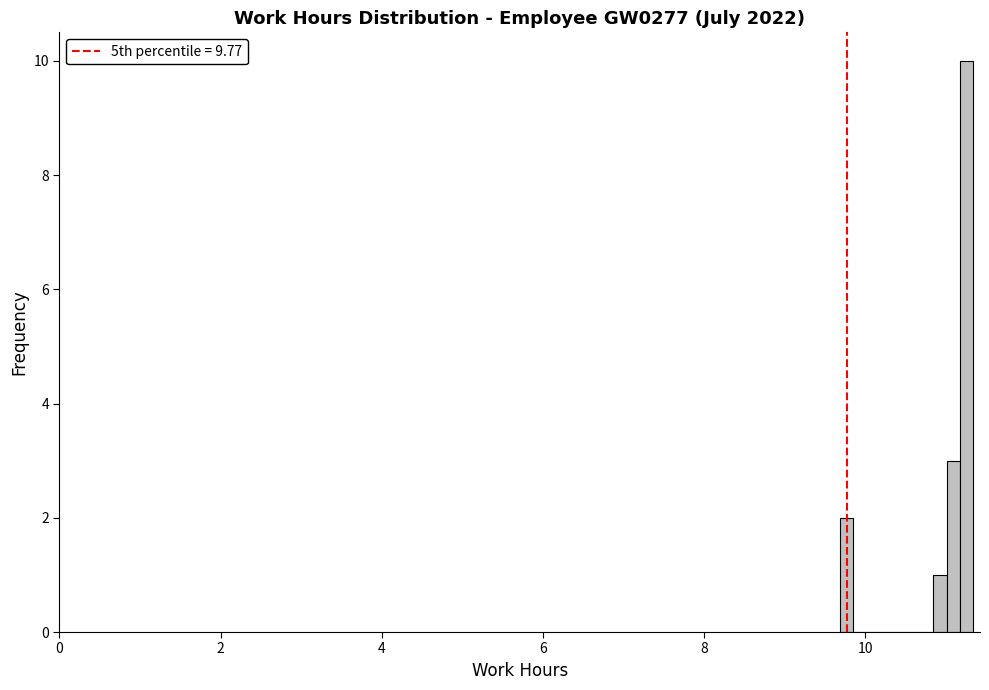

Read against the x-axis, roughly where is the centre of the tallest bar?

11.2